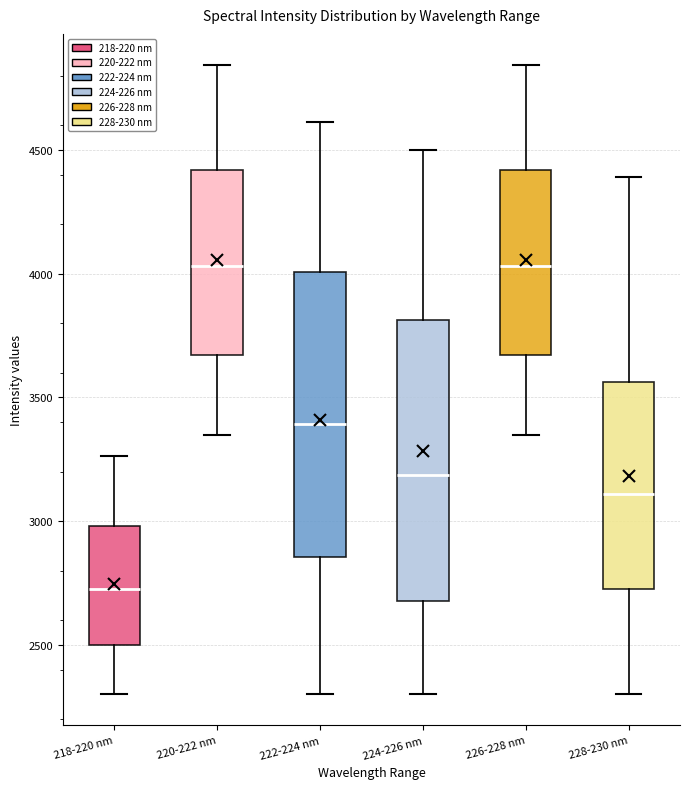

Reading left to right, read every box against the y-axis: the position of its median line, the range the box covers, and the ends of its whiskers. The values are not printed on the chart, so give them approximately, as read against the axis.

218-220 nm: median 2750, box 2500 to 3000, whiskers 2300 to 3250
220-222 nm: median 4050, box 3650 to 4400, whiskers 3350 to 4850
222-224 nm: median 3400, box 2850 to 4000, whiskers 2300 to 4600
224-226 nm: median 3200, box 2700 to 3800, whiskers 2300 to 4500
226-228 nm: median 4050, box 3650 to 4400, whiskers 3350 to 4850
228-230 nm: median 3100, box 2750 to 3550, whiskers 2300 to 4400